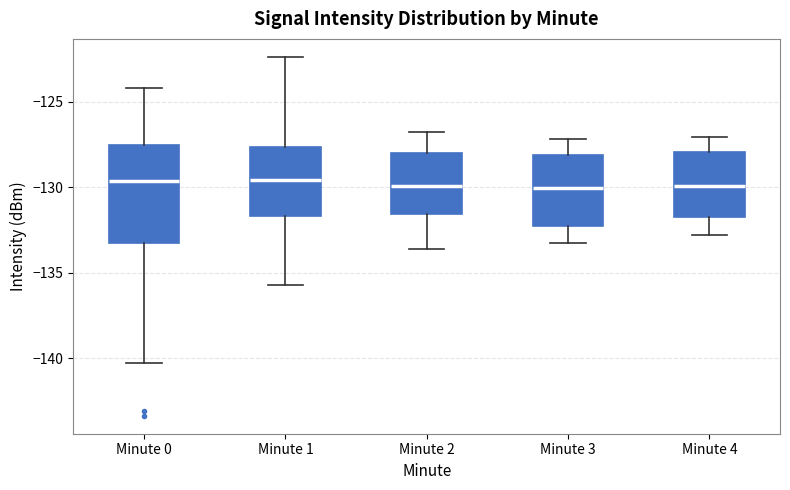

Which box is the tallest, from its lower edge to its upper edge?

Minute 0